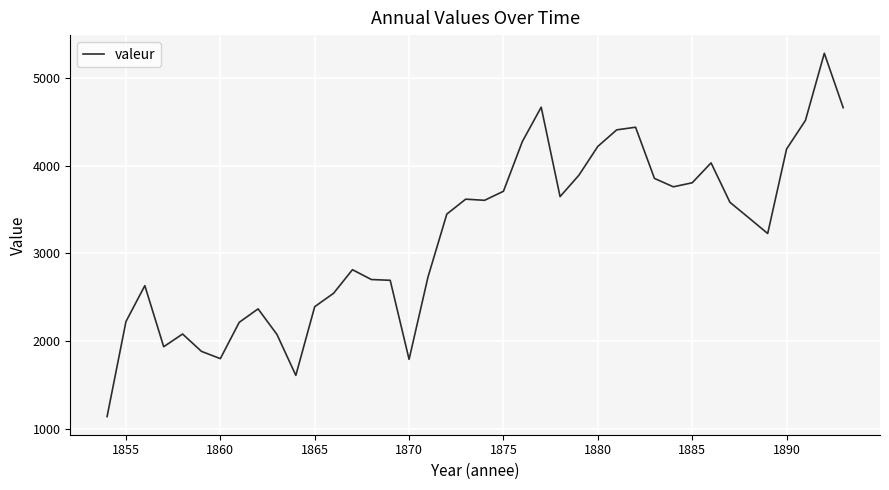

What is the smallest value displayed?

1138